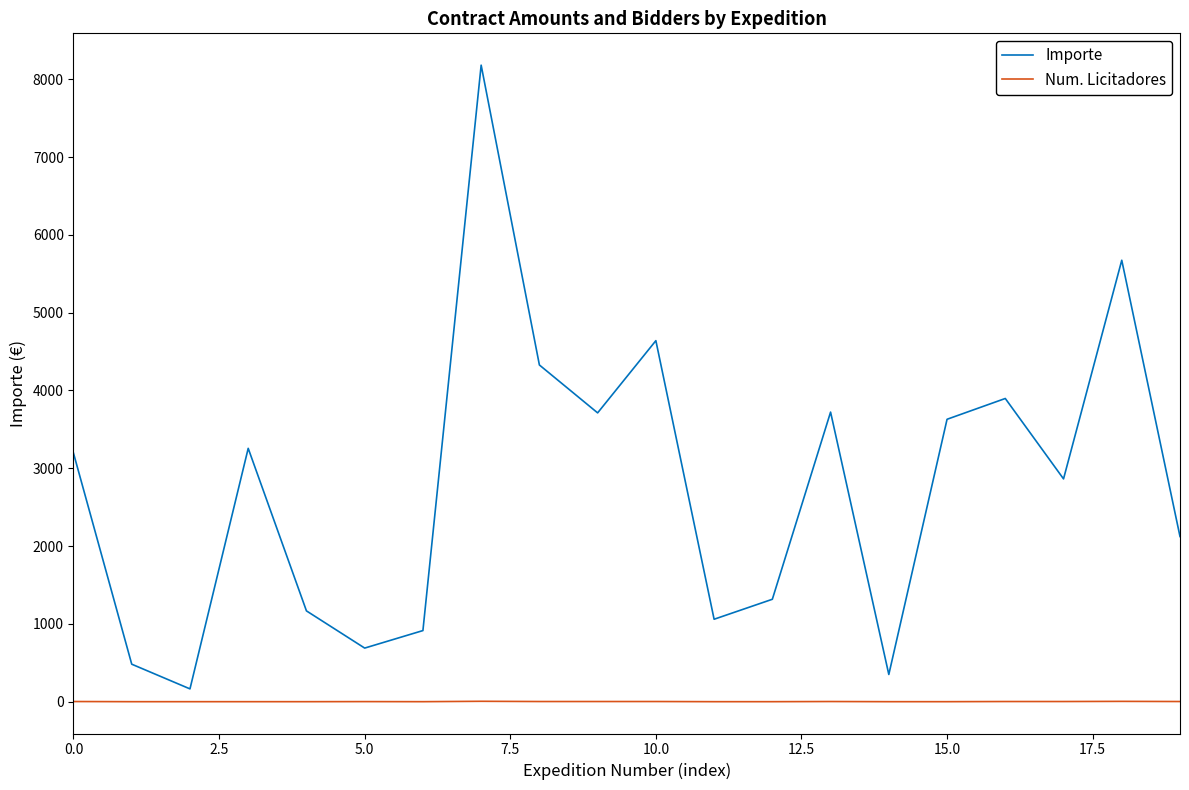

What is the greatest value displayed?

8180.7